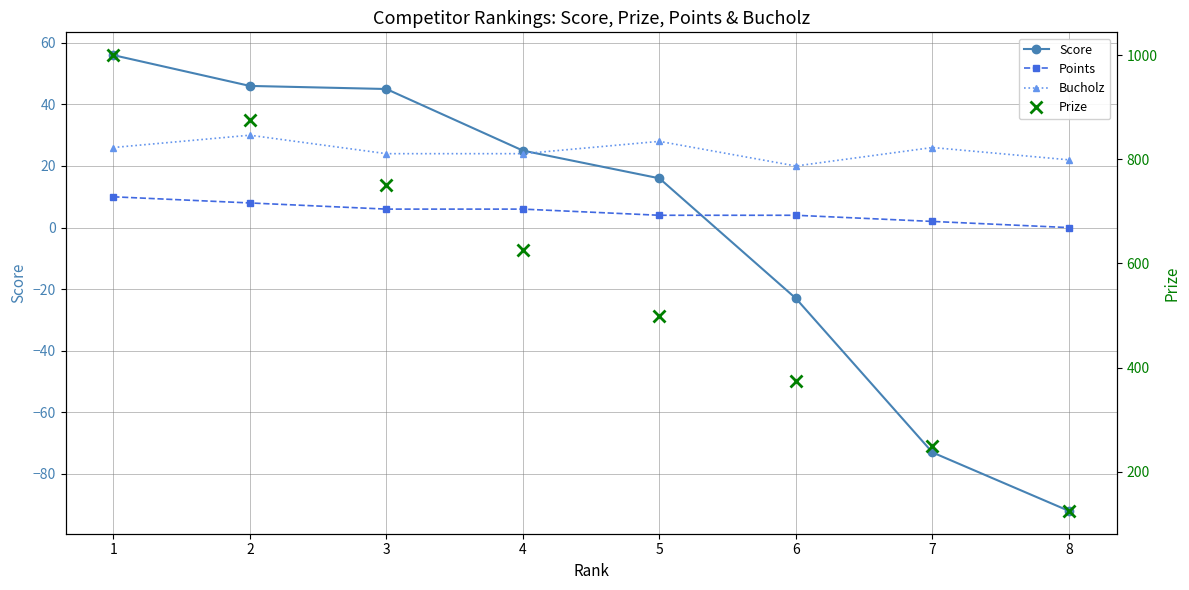

What is the total value across all series at 7?

205